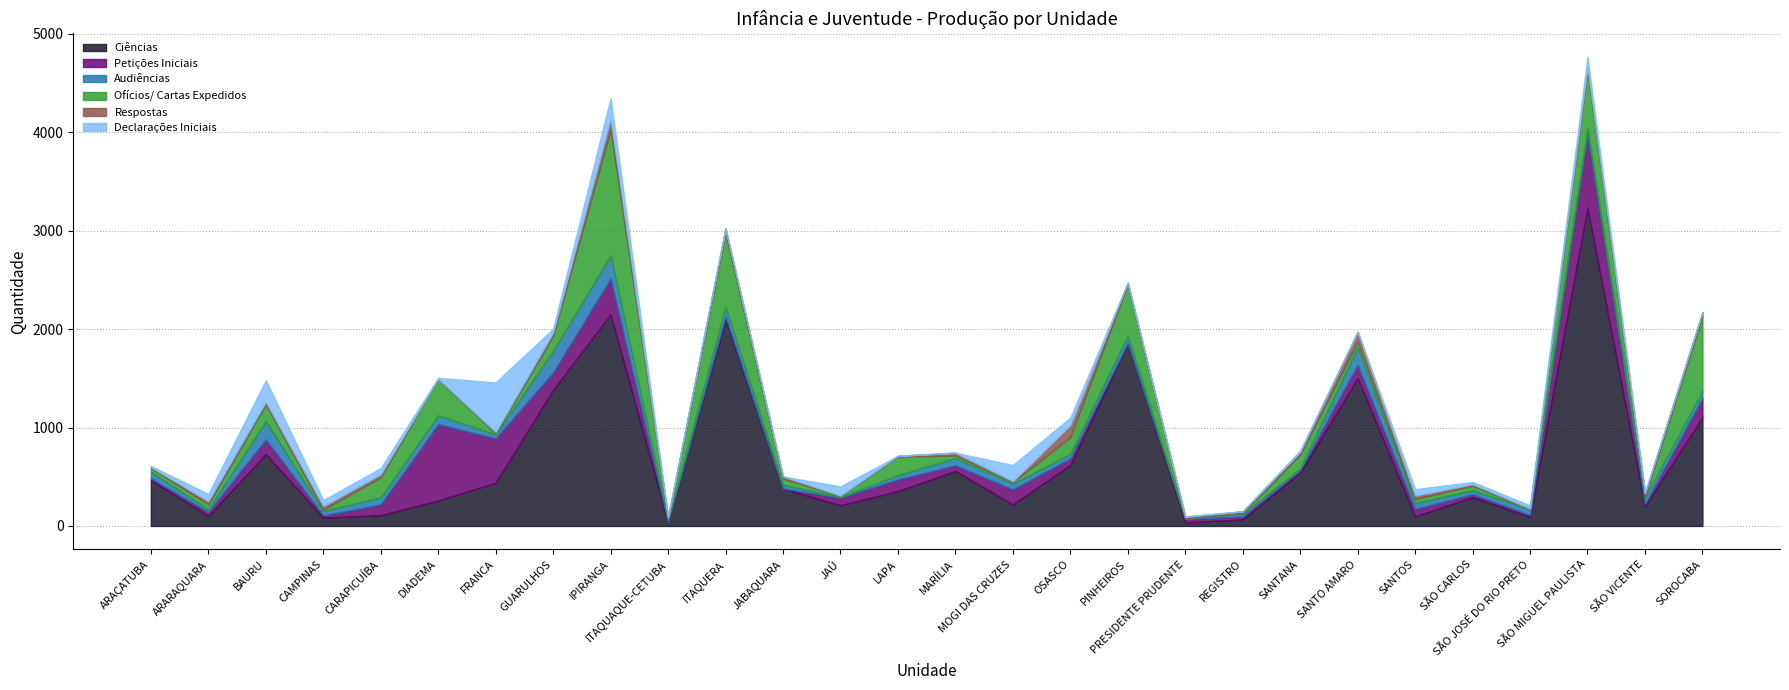

What is the difference between the highest and lowest values at MARÍLIA?

558